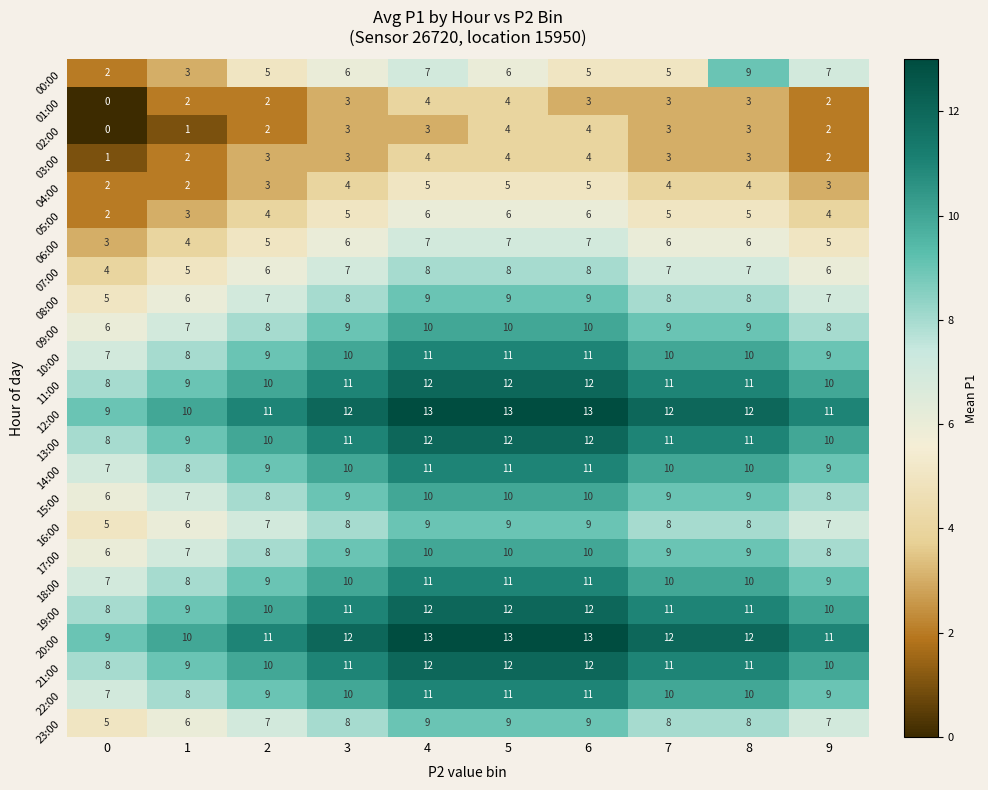

What is the total value across all series at 3?

196